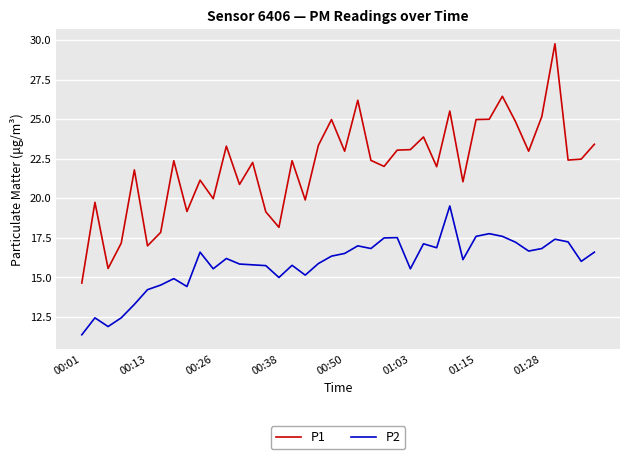

True or false: P2 and P1 intersect in this chart.

False